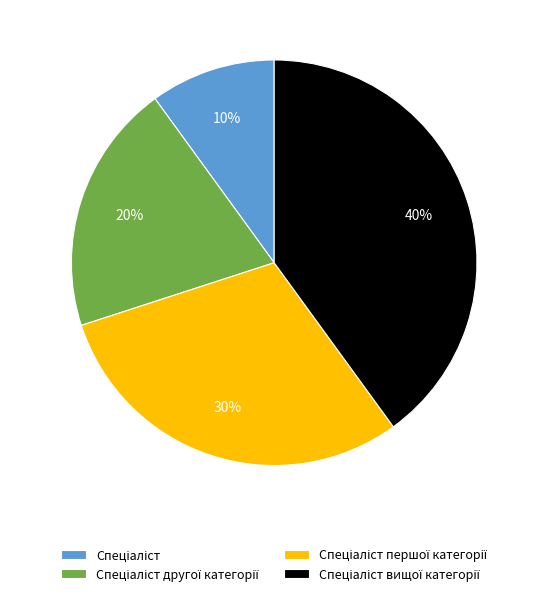

Is there any slice that represents more than half of the pie?

No